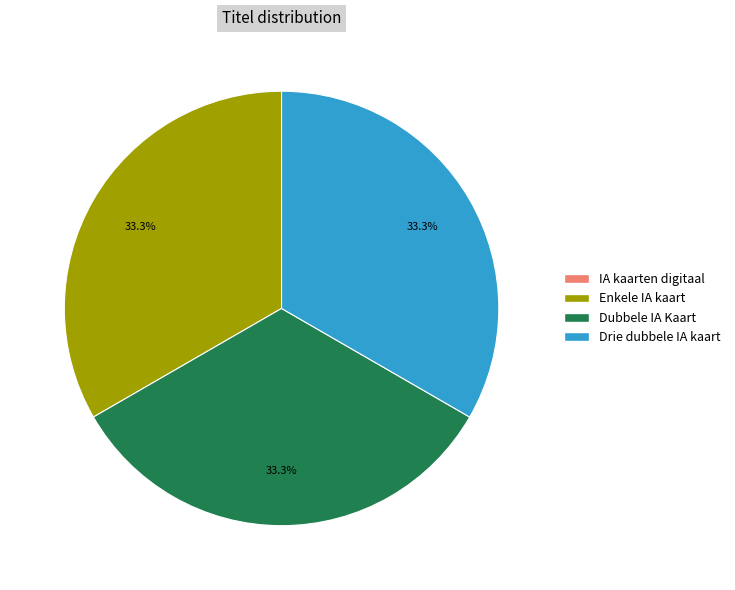

Is there any slice that represents more than half of the pie?

No